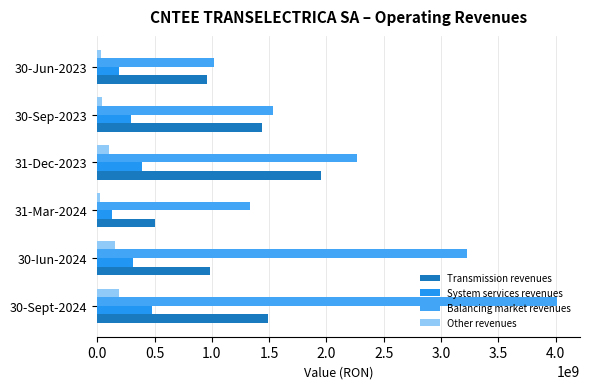

How many series are shown in this chart?

4